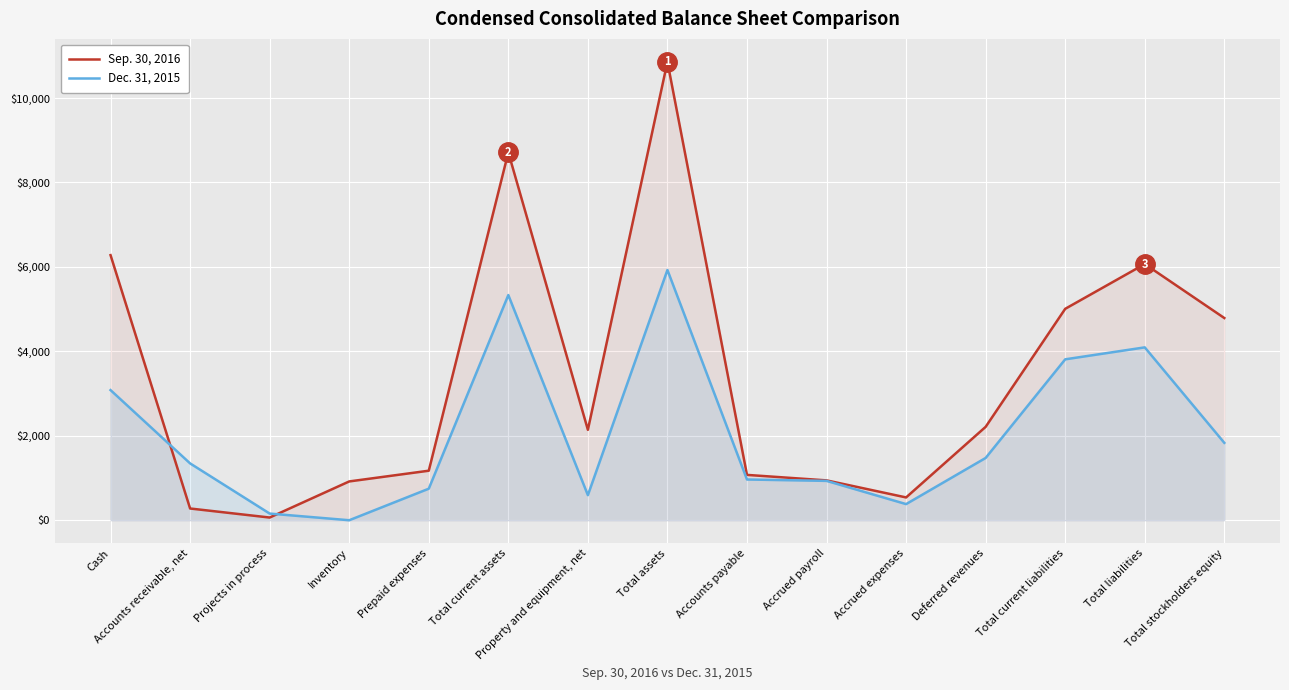

What is the maximum value shown in the chart?

10857